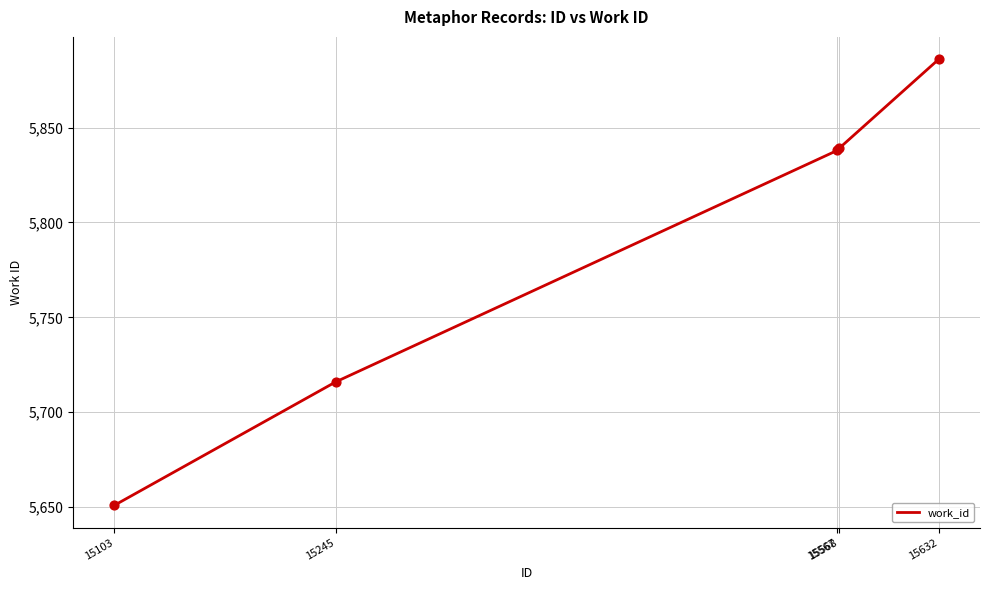

What is the change in value from 15103 to 15632?

+235